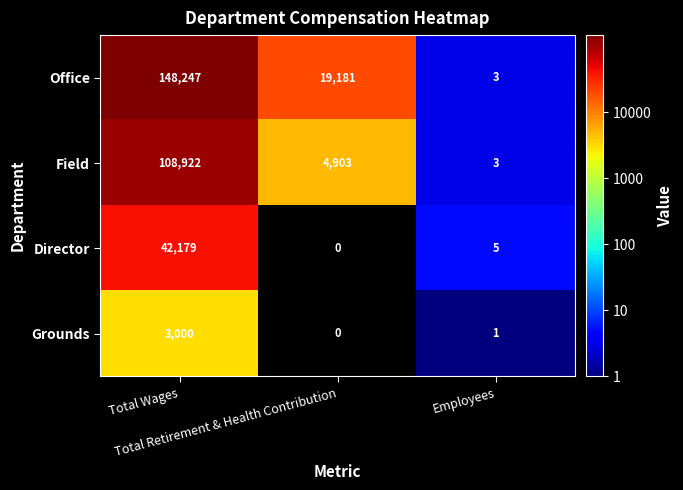

What is the difference between the second highest and minimum values in the Field series?

4900